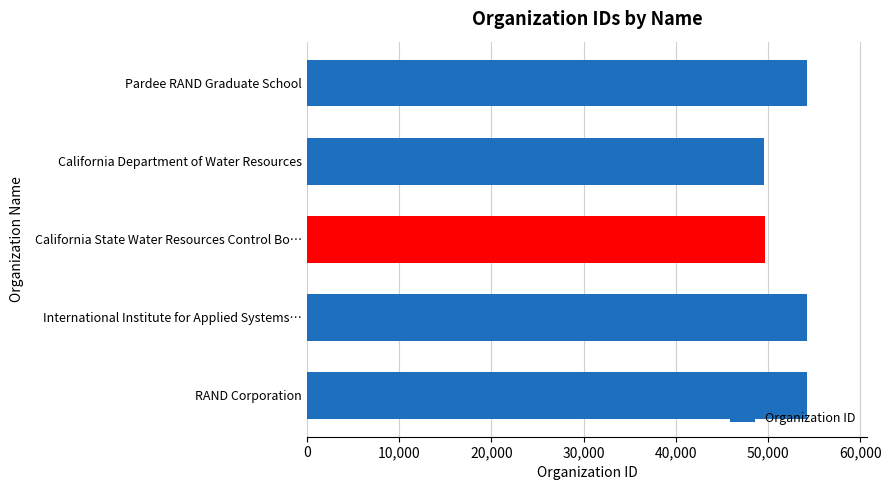

Where is the data nearest to the value 51900?

California State Water Resources Control Bo…